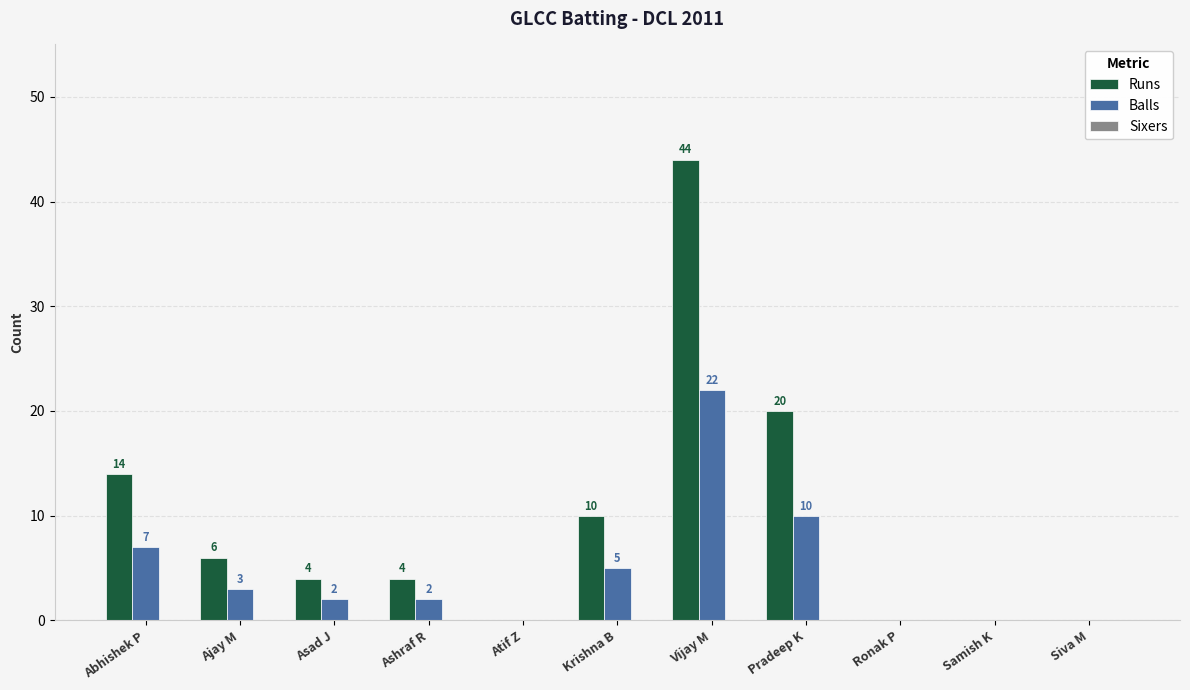

What is the sum of the Runs values at Ashraf R and Ajay M?

10